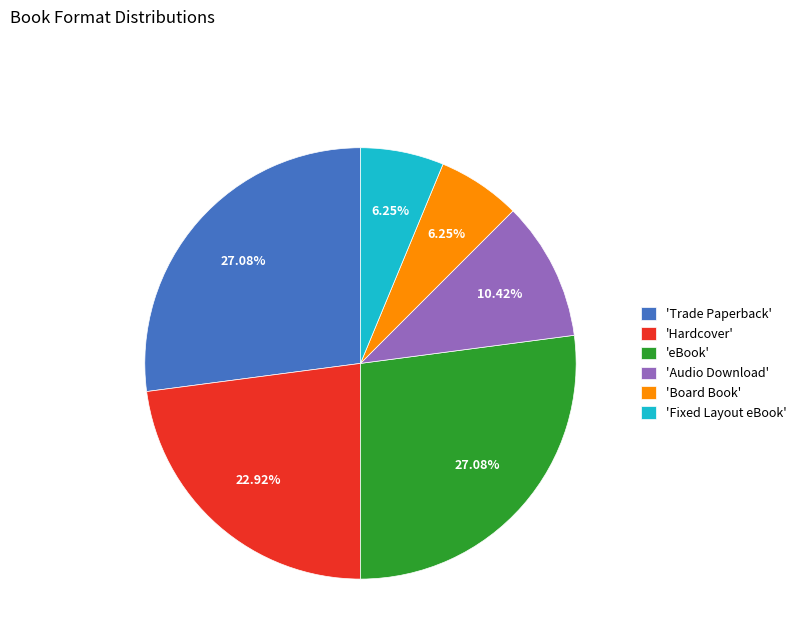

Does 'Board Book' represent more than half of the total?

No